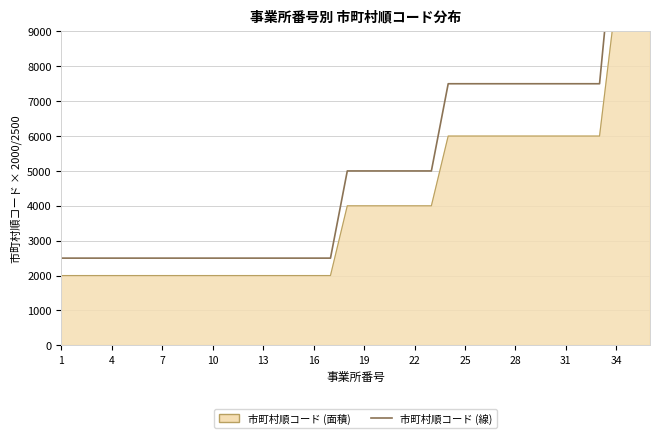

How many lines are shown in the chart?

1